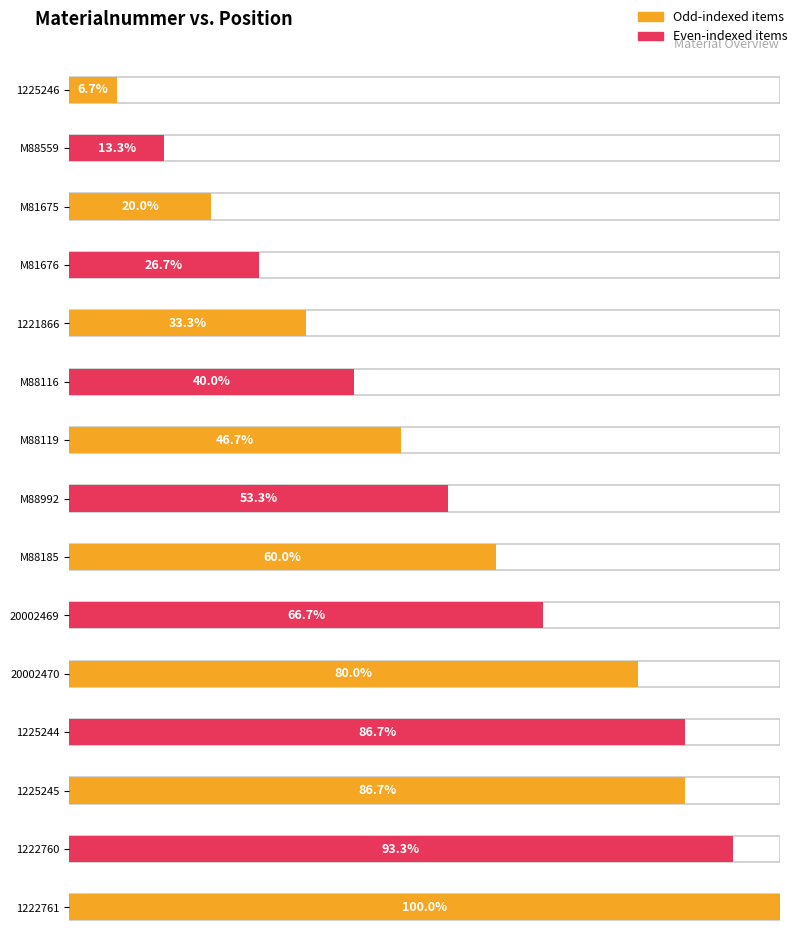

What is the label of the 15th bar from the left?

1222761